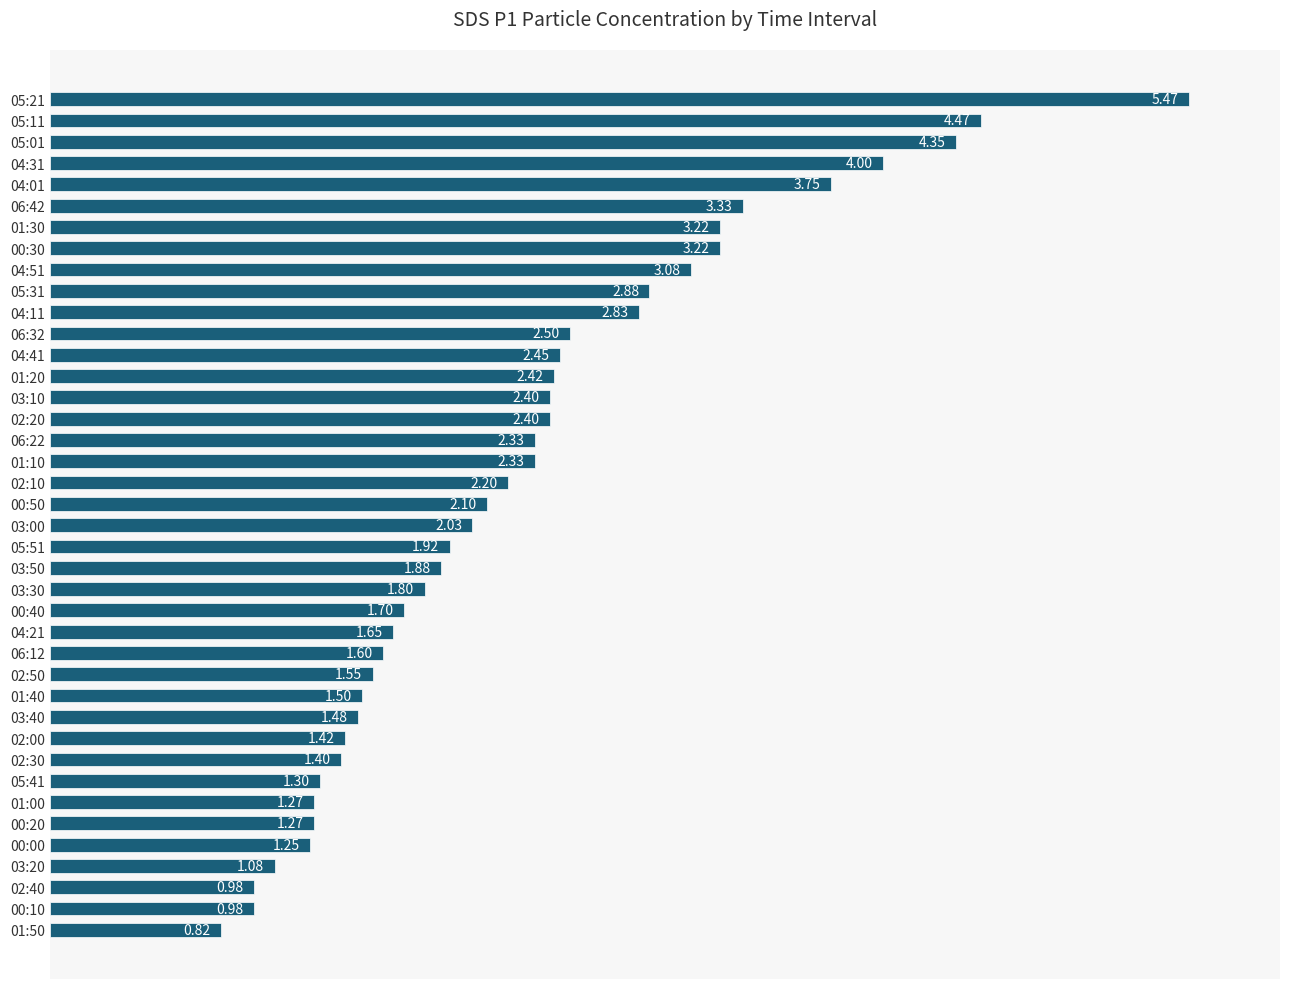

What is the sum of all values?

90.6